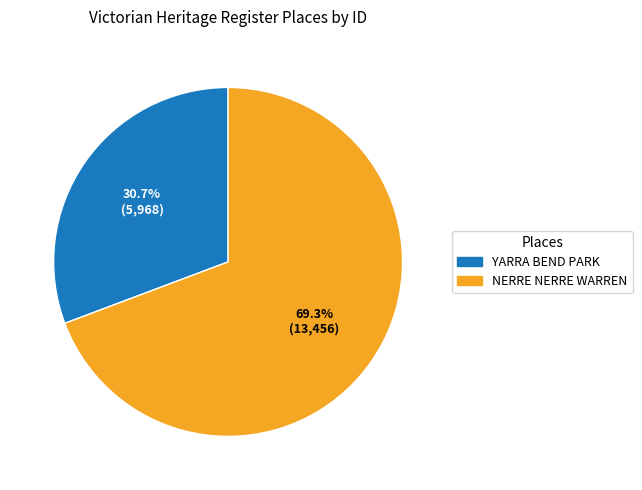

To the nearest percent, what portion does YARRA BEND PARK represent?

31%